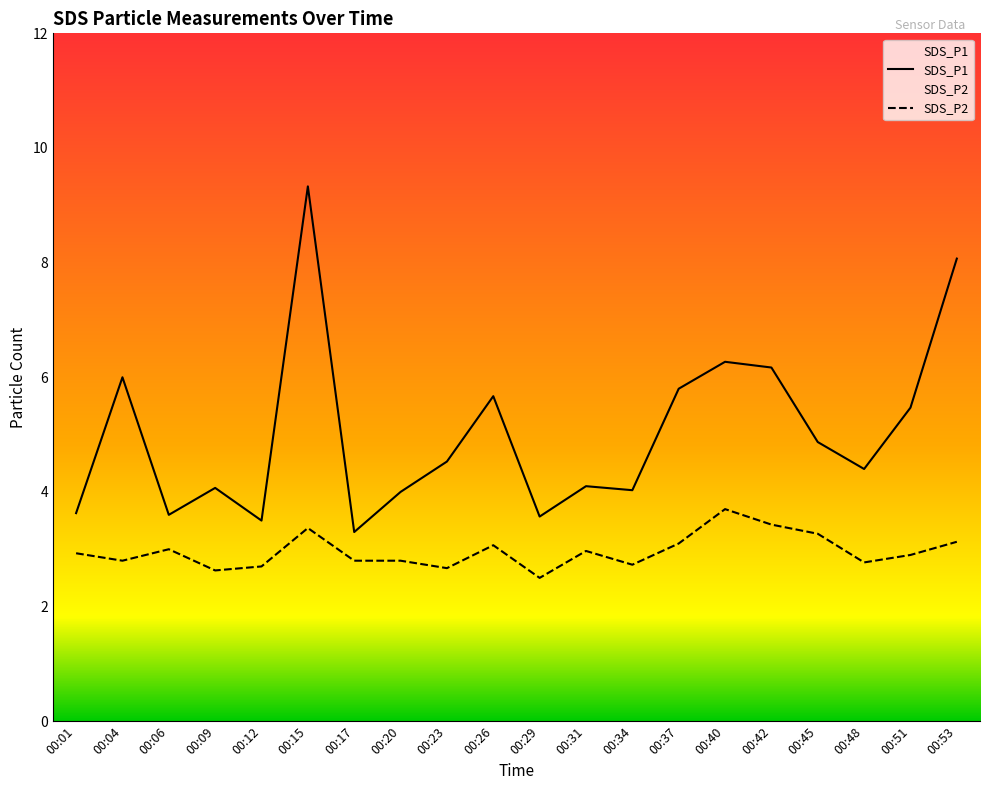

Does the chart display data point markers on the line(s)?

No